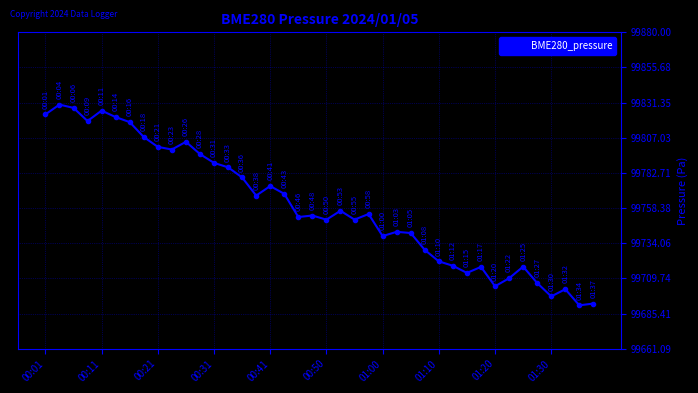

What is the value of the 14th point from the left?

99786.6